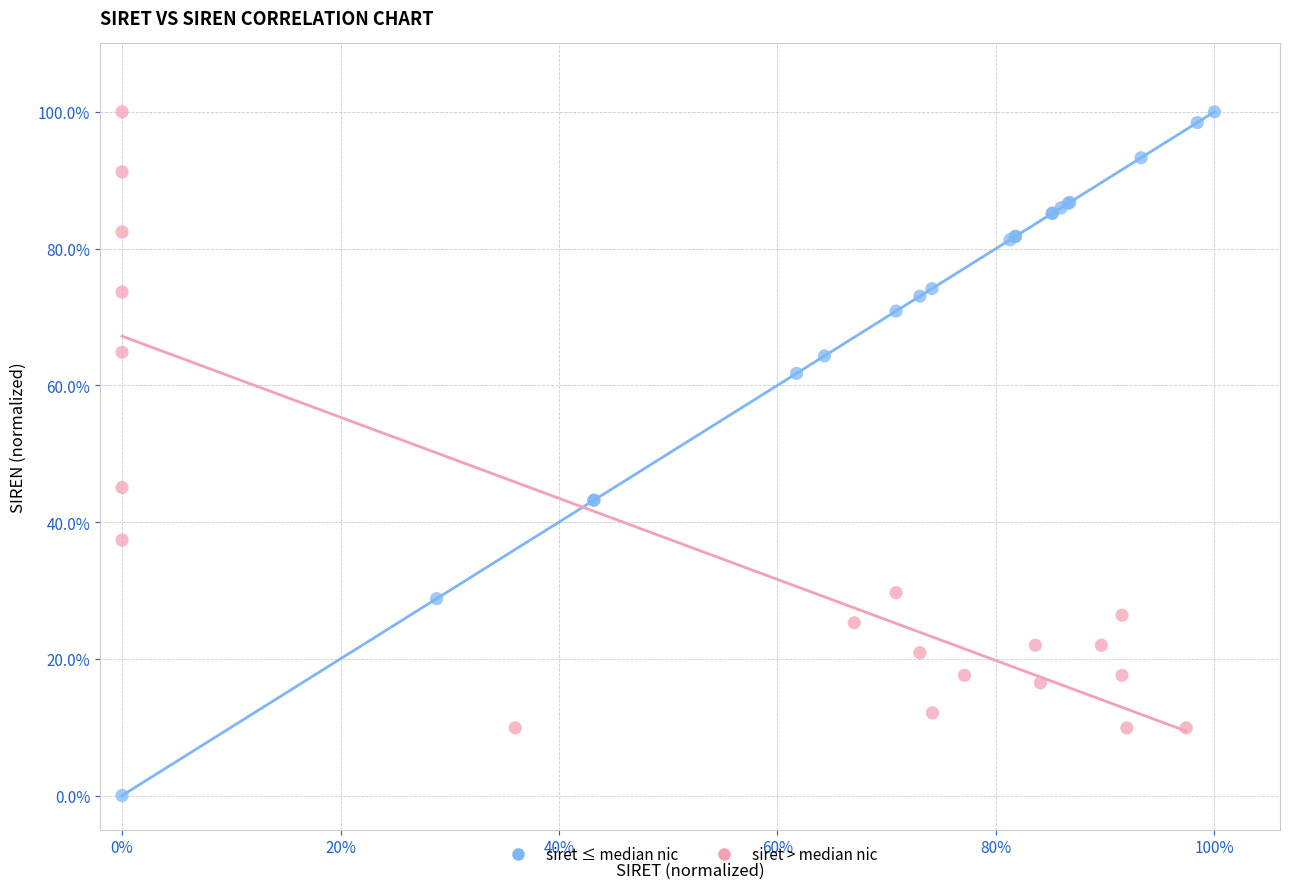

Which series reaches the minimum Y coordinate?

siret ≤ median nic